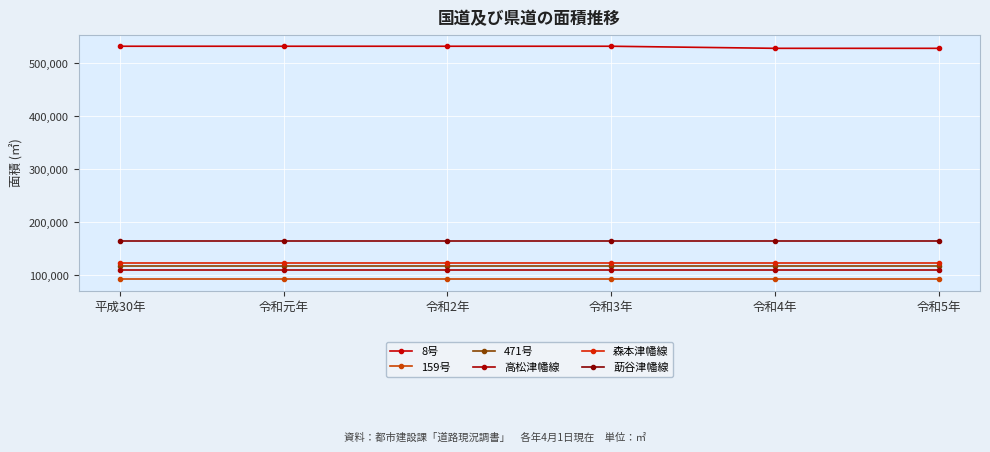

What is the label of the 3rd point from the right?

令和3年